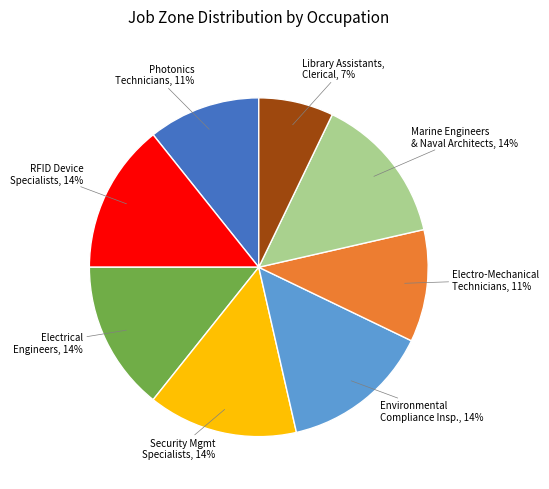

Does any single category account for the majority?

No